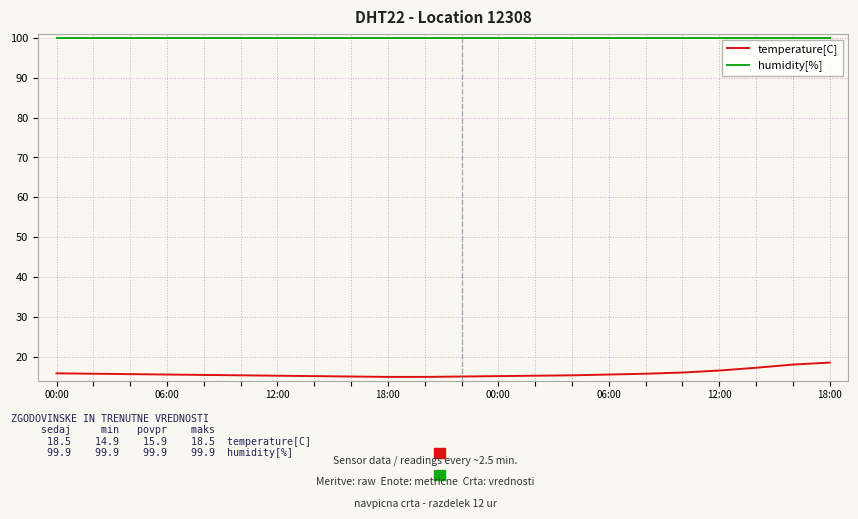

Which series has the widest spread of values?

temperature[C]